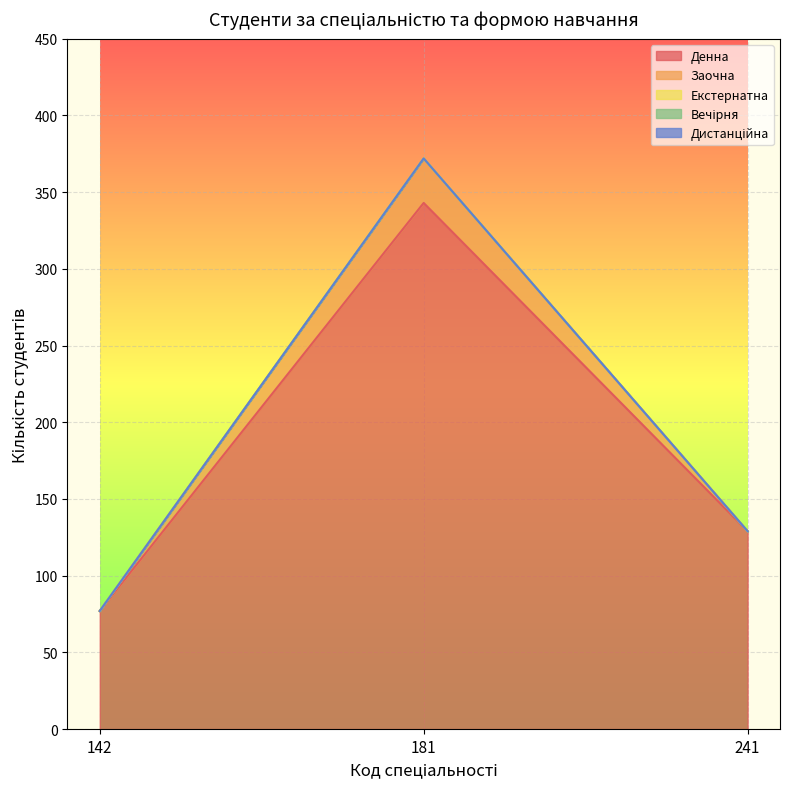

At which category is the sum across all series the highest?

181